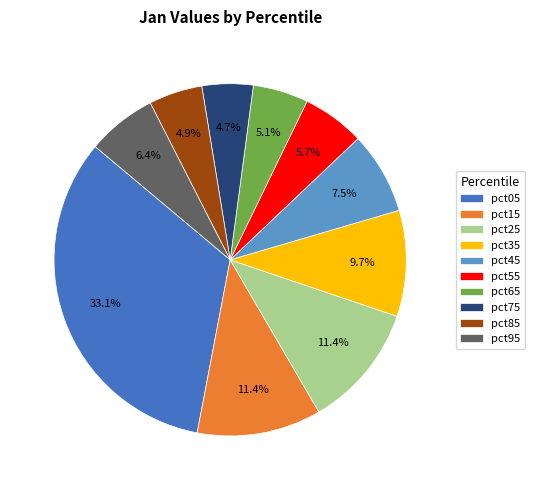

Does pct65 account for over 50% of the chart?

No